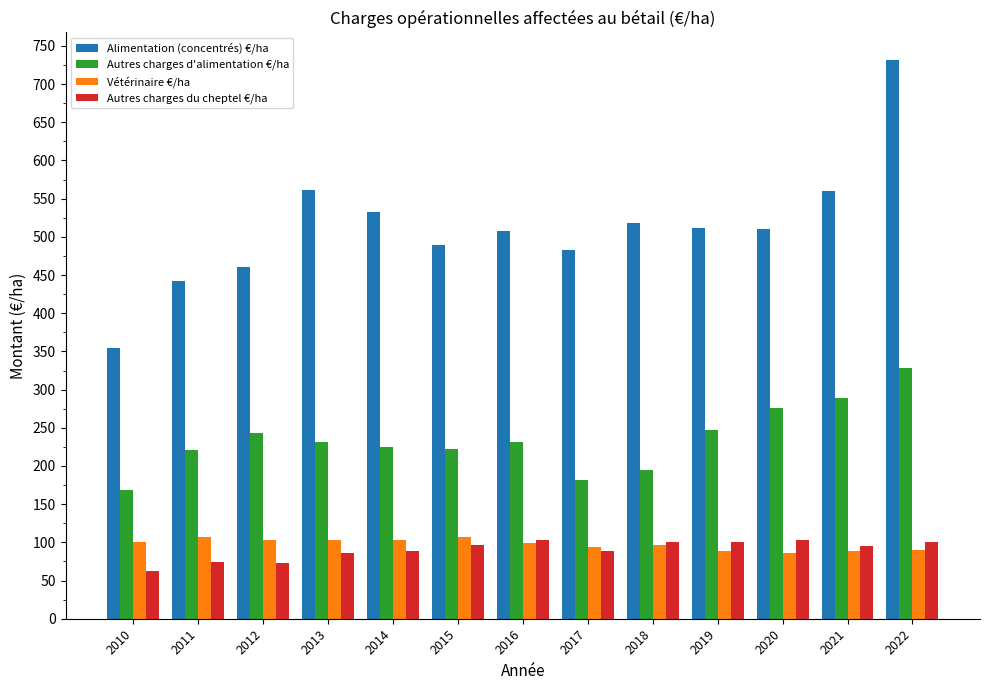

What value does the Alimentation (concentrés) €/ha series have at 2015?

489.5